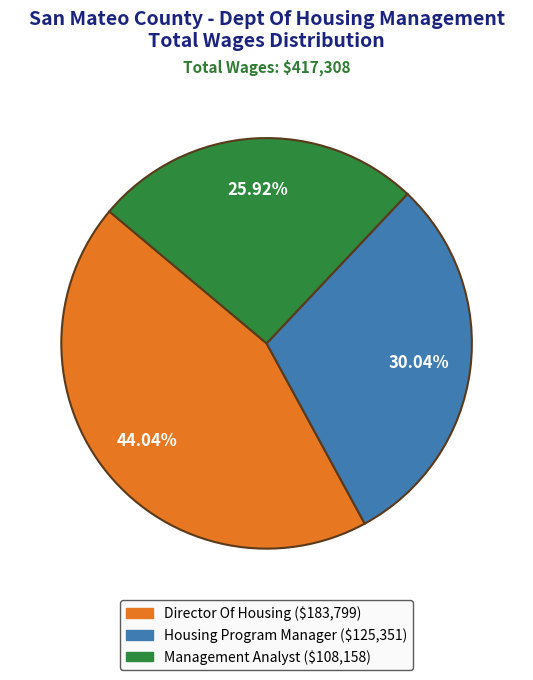

Is it true that Director Of Housing is 44% of the pie?

True